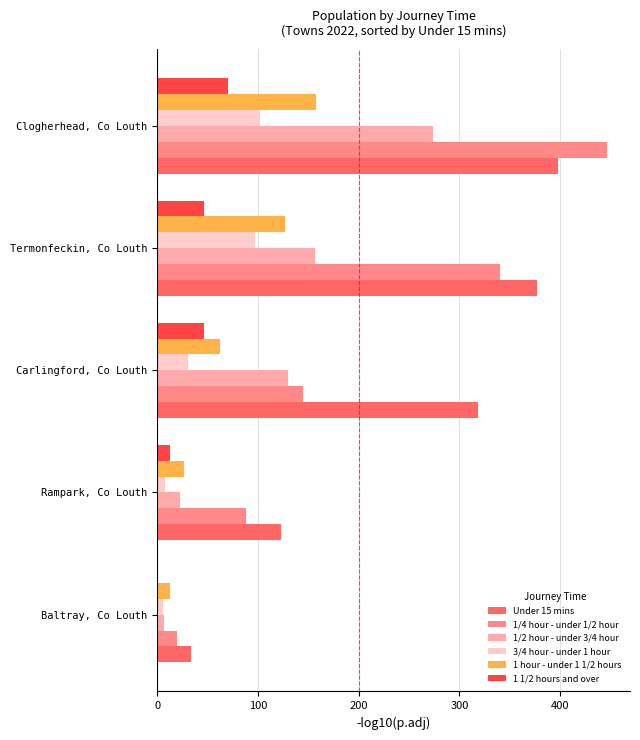

What is the sum of all Under 15 mins values?

1250